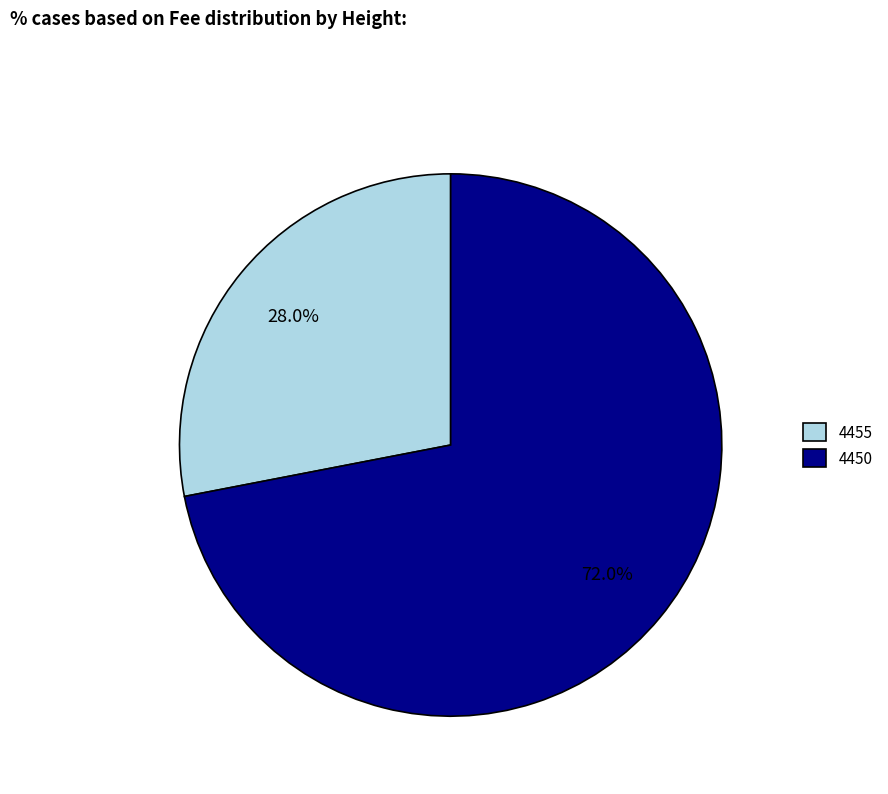

What is the ratio of the value at 4450 to the value at 4455?

2.6